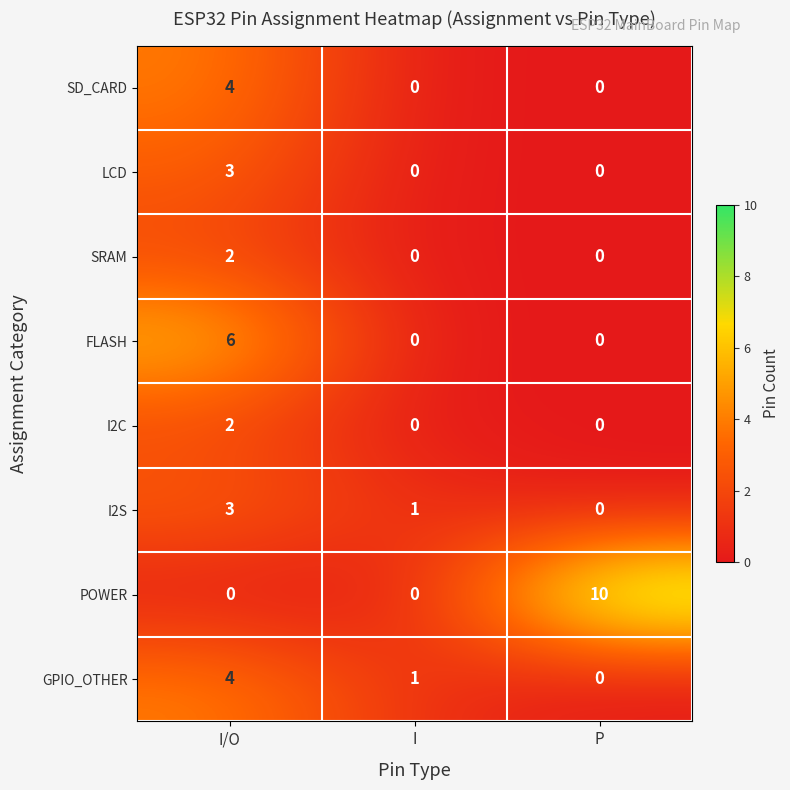

The value of I2C at I is -1. True or false?

False